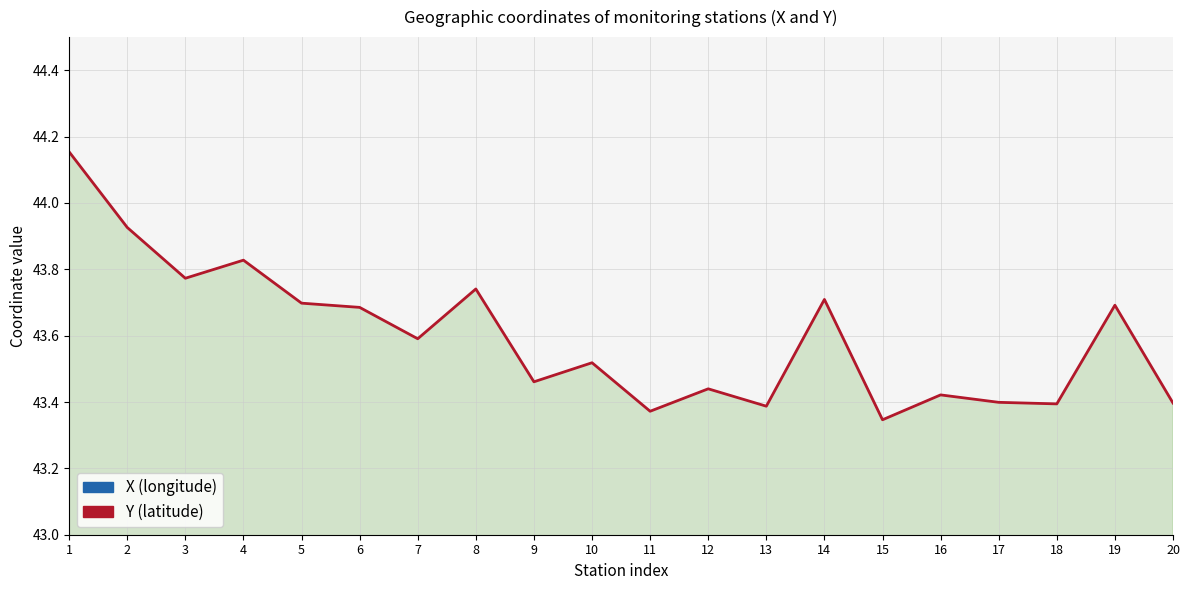

Reading right to left, what are all the values shown in this chart?

X (longitude): 23.1	23.8	23.1	23.2	23.2	23.7	23.9	22.9	23.3	23.5	23.4	23.6	23.9	22.8	23.1	23.1	23.3	23.0	22.8	22.6
Y (latitude): 43.4	43.7	43.4	43.4	43.4	43.3	43.7	43.4	43.4	43.4	43.5	43.5	43.7	43.6	43.7	43.7	43.8	43.8	43.9	44.2